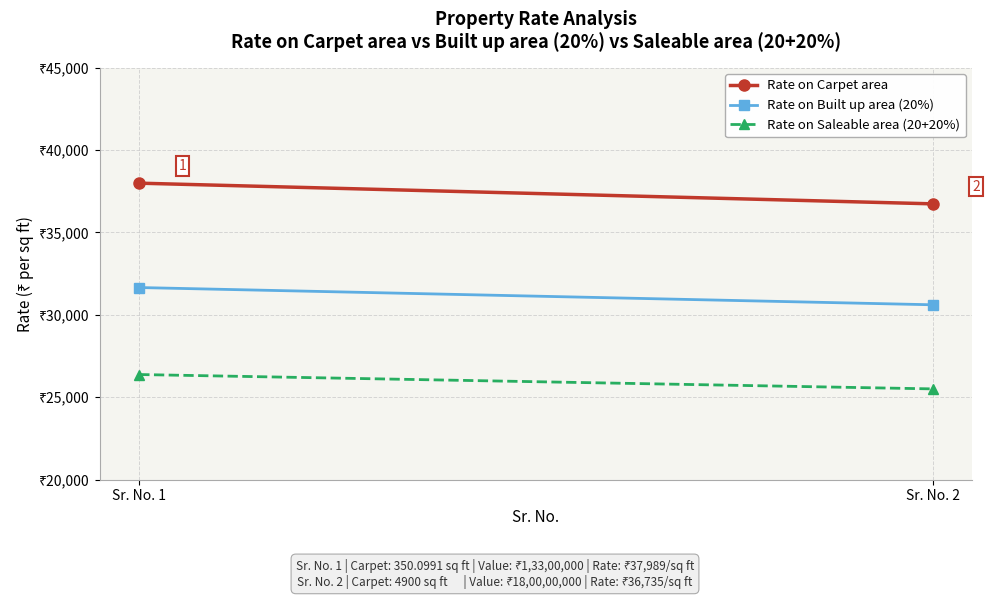

At which label is Rate on Saleable area (20+20%) closest to 25945?

Sr. No. 2